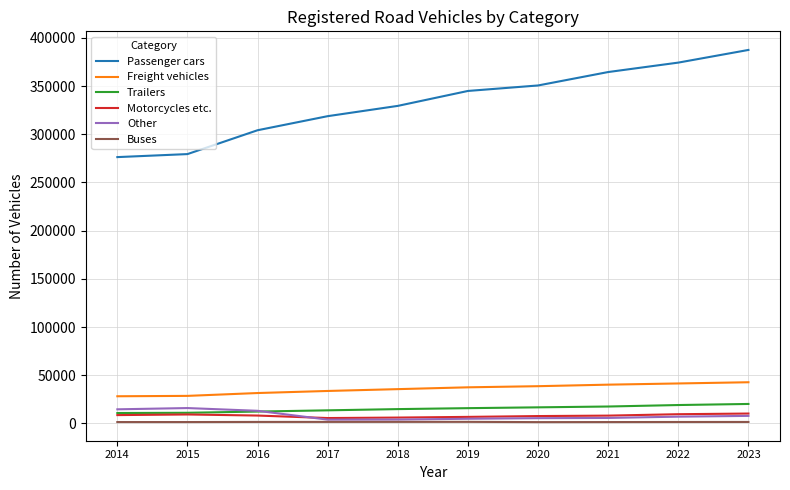

What is the highest value of the Freight vehicles series?

42715